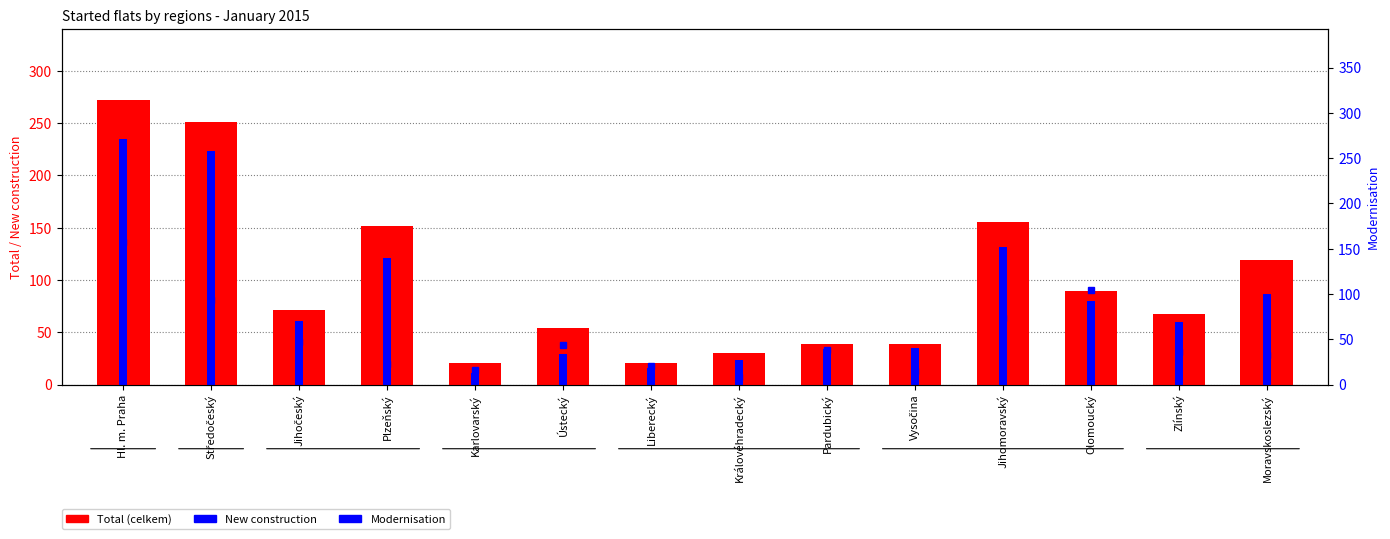

Reading right to left, transcribe all the data shown in this chart.

Total (celkem): Moravskoslezský=119	Zlínský=68	Olomoucký=90	Jihomoravský=156	Vysočina=39	Pardubický=39	Královéhradecký=30	Liberecký=21	Ústecký=54	Karlovarský=21	Plzeňský=152	Jihočeský=71	Středočeský=251	Hl. m. Praha=272
New construction: Moravskoslezský=87	Zlínský=60	Olomoucký=80	Jihomoravský=132	Vysočina=35	Pardubický=34	Královéhradecký=24	Liberecký=16	Ústecký=29	Karlovarský=11	Plzeňský=121	Jihočeský=61	Středočeský=223	Hl. m. Praha=235
Modernisation: Moravskoslezský=33	Zlínský=36	Olomoucký=104	Jihomoravský=74	Vysočina=15	Pardubický=38	Královéhradecký=9	Liberecký=21	Ústecký=44	Karlovarský=16	Plzeňský=23	Jihočeský=47	Středočeský=94	Hl. m. Praha=157